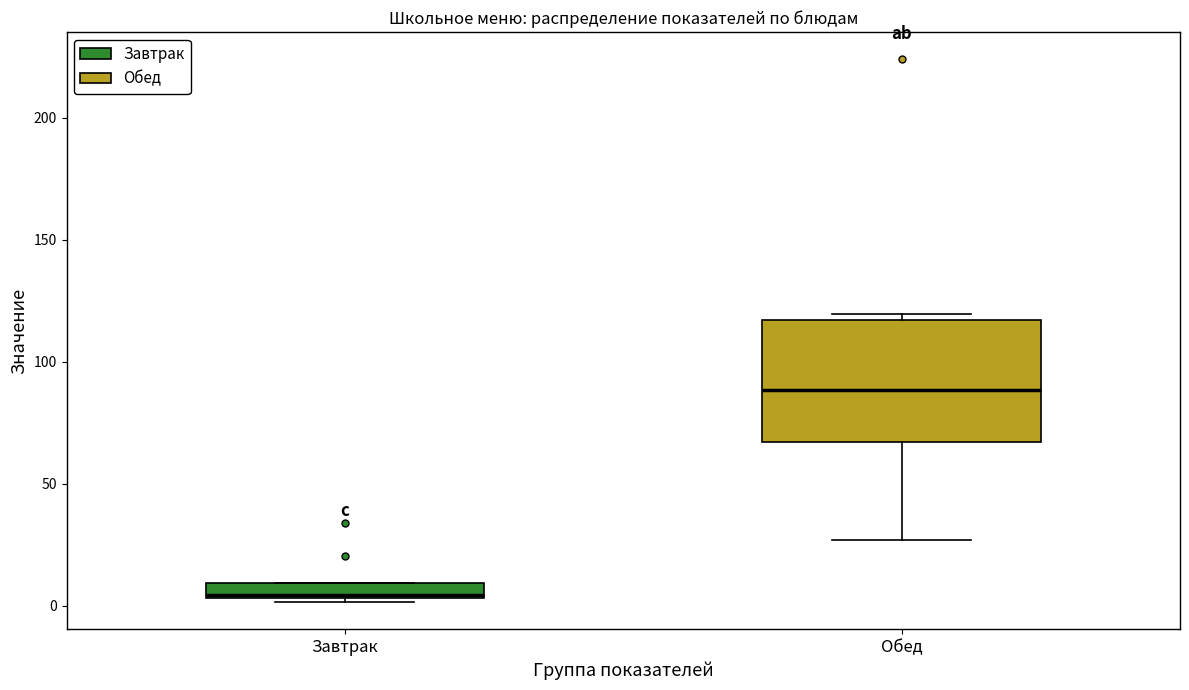

Which box is the tallest, from its lower edge to its upper edge?

Обед